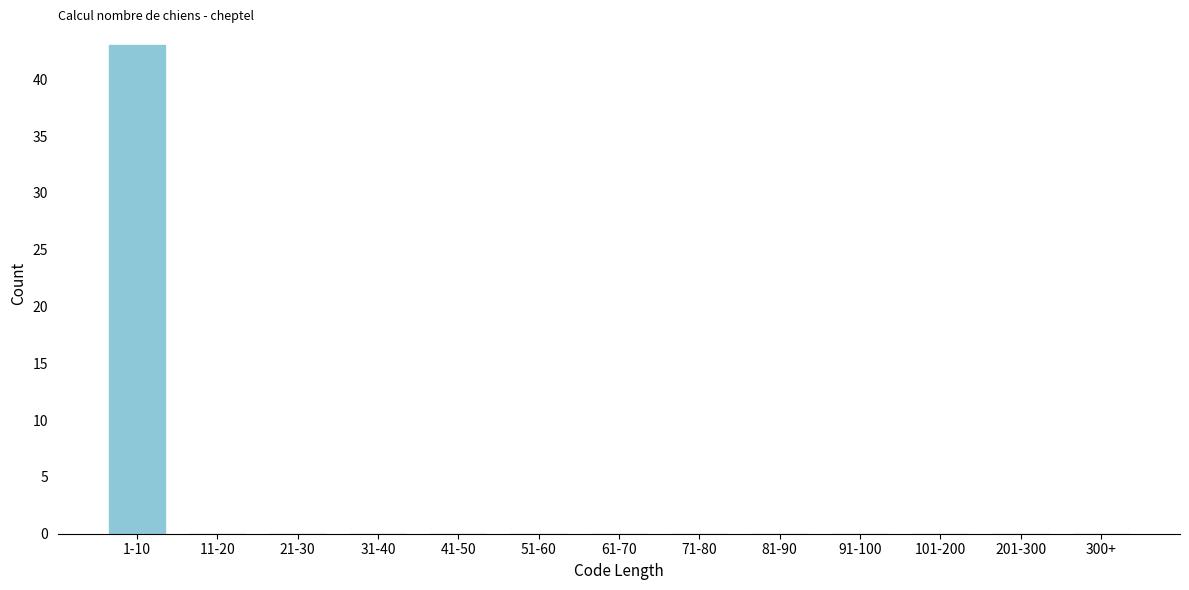

Reading left to right, extract all data points from this chart.

1-10=43	11-20=0	21-30=0	31-40=0	41-50=0	51-60=0	61-70=0	71-80=0	81-90=0	91-100=0	101-200=0	201-300=0	300+=0